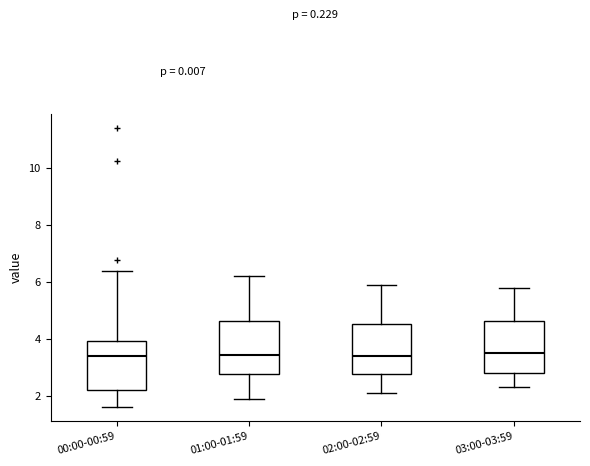

Reading left to right, transcribe this box plot: for each box, give where its median line is, the range the box spans, and where its two whiskers end, as read against the y-axis. The values are not printed on the chart, so give them approximately, as read against the axis.

00:00-00:59: median 3.4, box 2.2 to 4.0, whiskers 1.6 to 6.4
01:00-01:59: median 3.4, box 2.8 to 4.6, whiskers 2.0 to 6.2
02:00-02:59: median 3.4, box 2.8 to 4.6, whiskers 2.2 to 6.0
03:00-03:59: median 3.6, box 2.8 to 4.6, whiskers 2.4 to 5.8